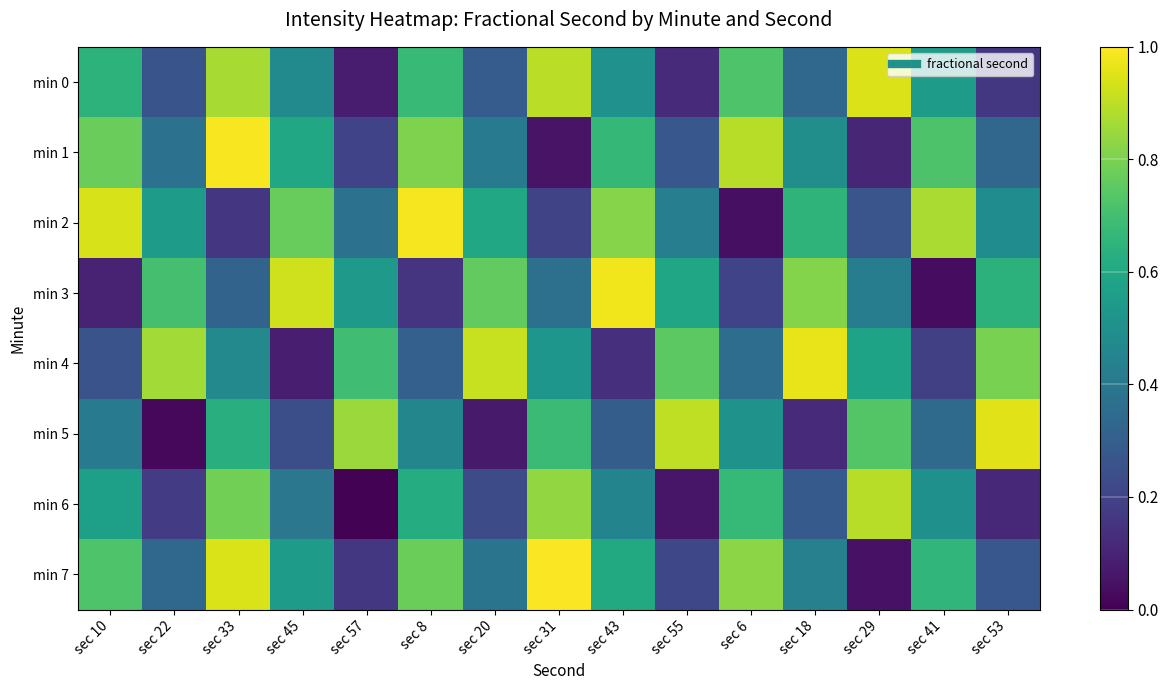

What is the difference between the highest and lowest values at sec 29?

0.9